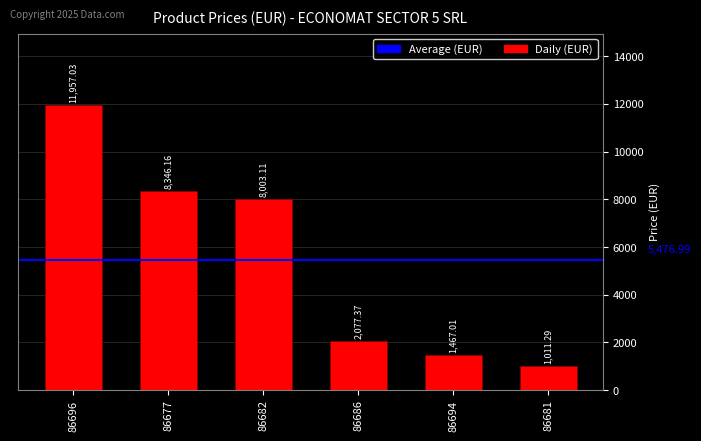

Rank the categories by value from highest to lowest.

86696, 86677, 86682, 86686, 86694, 86681